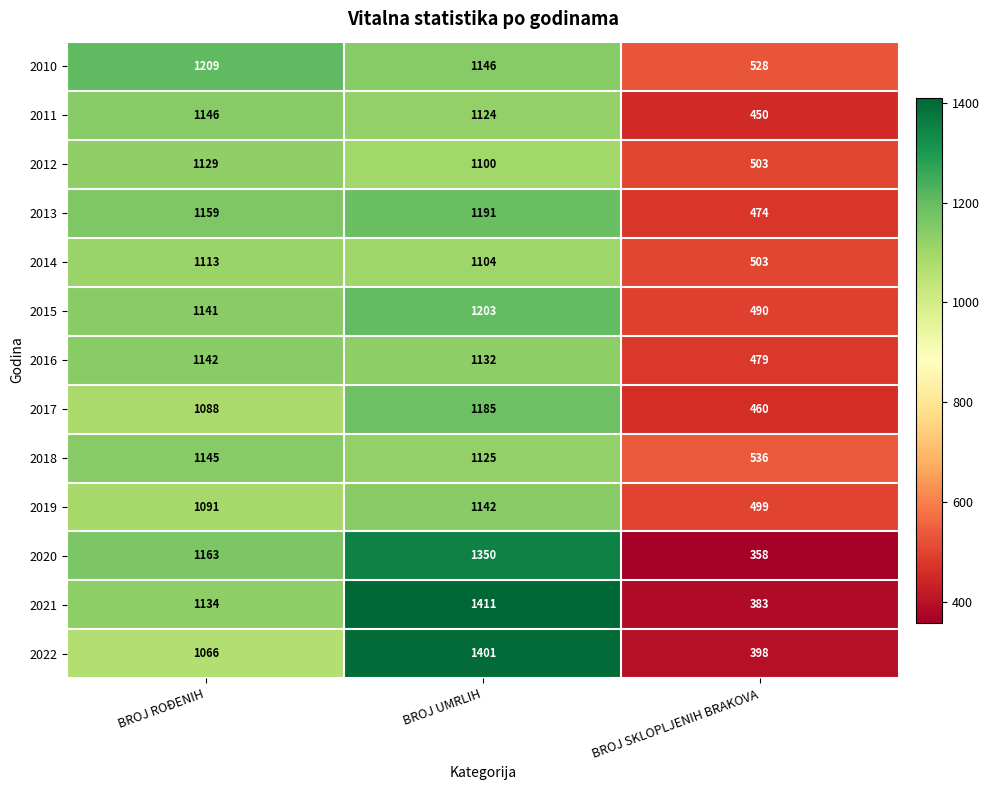

At how many categories does at least one series exceed 1136?

2